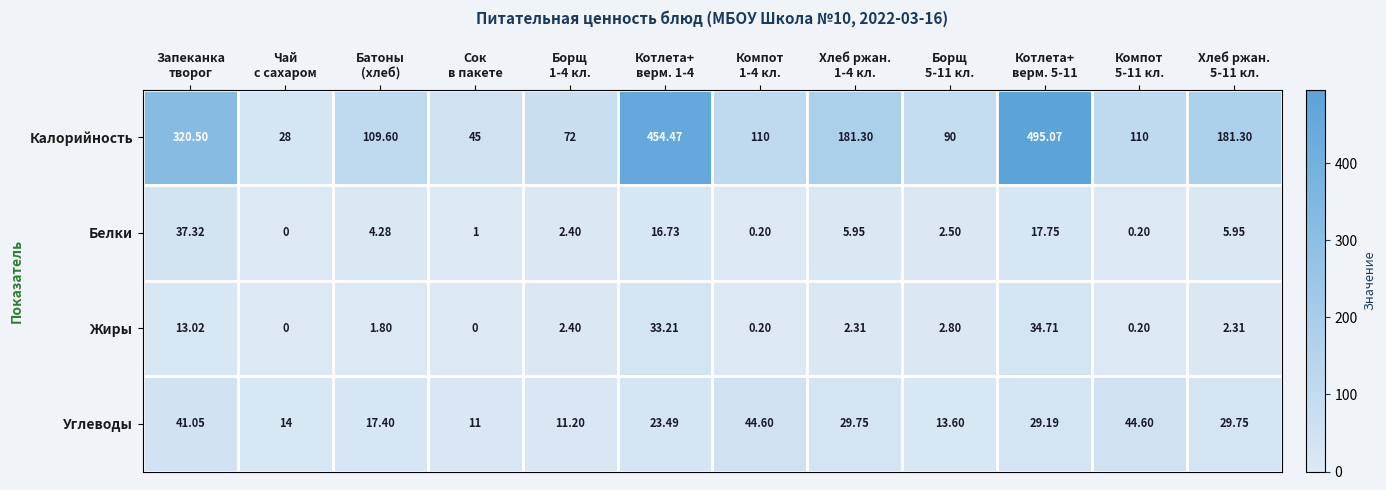

Rank the series by their maximum value, from highest to lowest.

Калорийность, Углеводы, Белки, Жиры